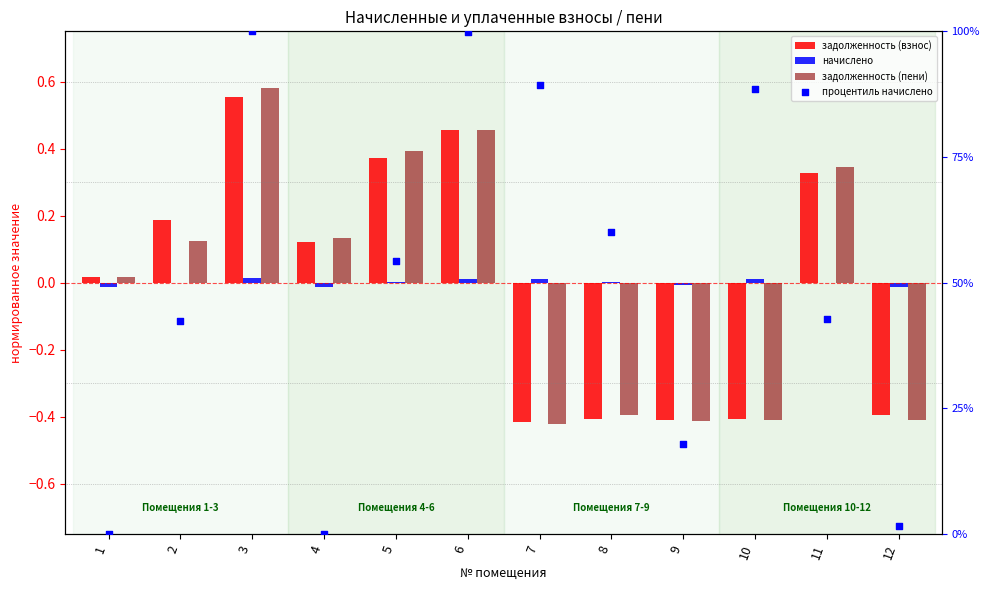

Which series has the largest total across all categories?

процентиль начислено